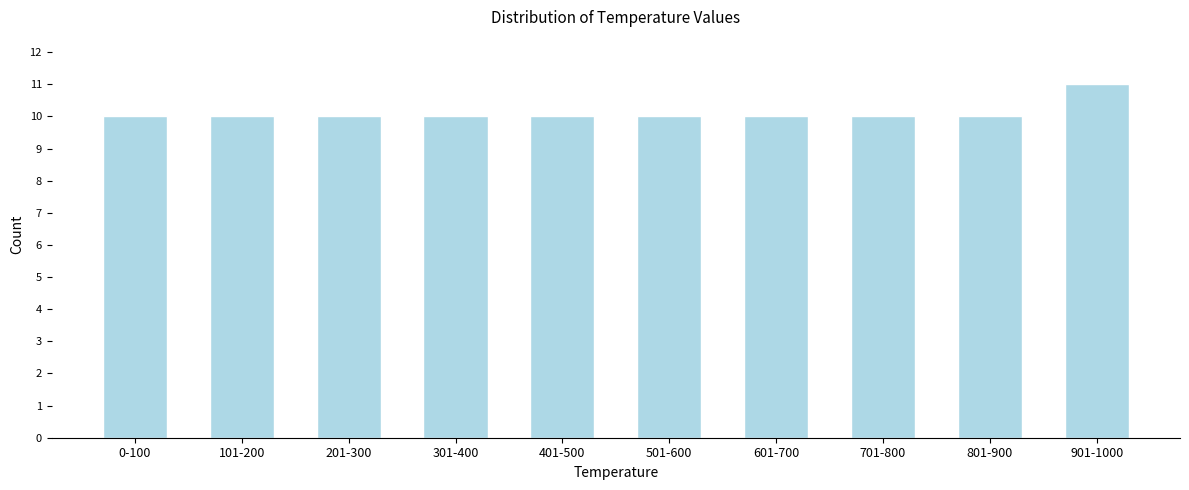

Reading left to right, transcribe all the data shown in this chart.

0-100=10	101-200=10	201-300=10	301-400=10	401-500=10	501-600=10	601-700=10	701-800=10	801-900=10	901-1000=11